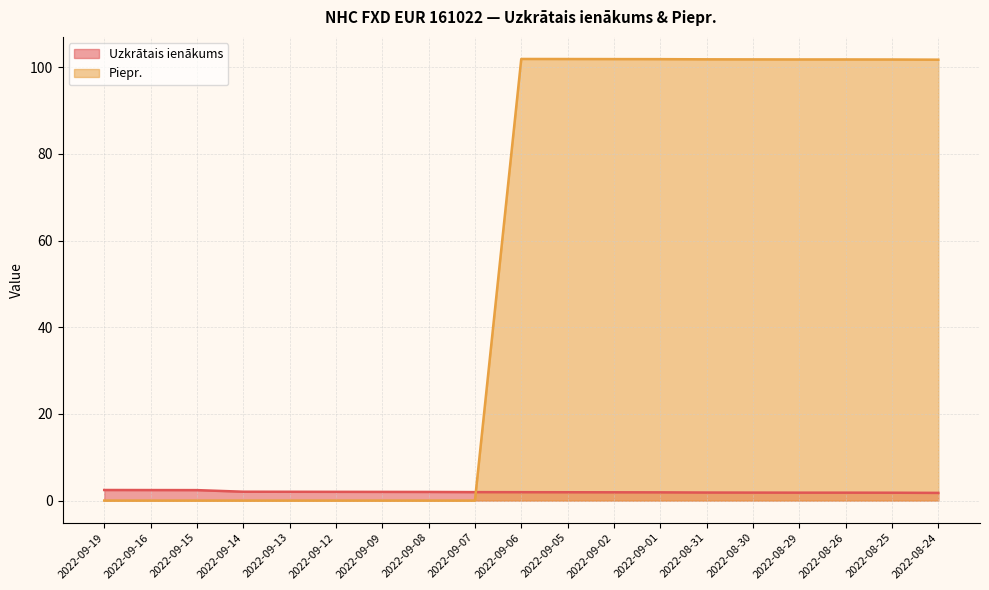

What is the label of the 13th point from the right?

2022-09-09